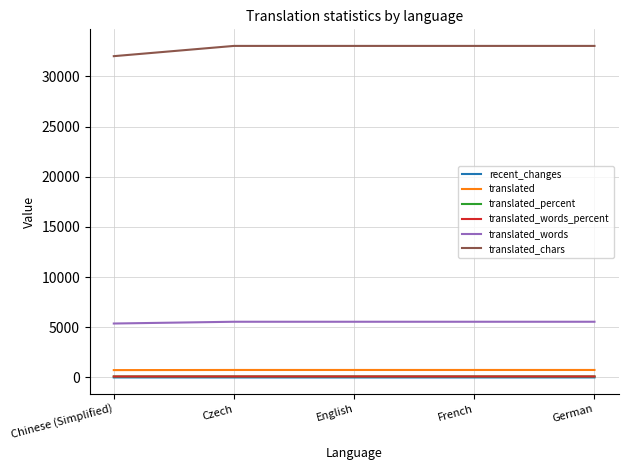

Is the value of recent_changes at German greater than the value of translated_chars at English?

No